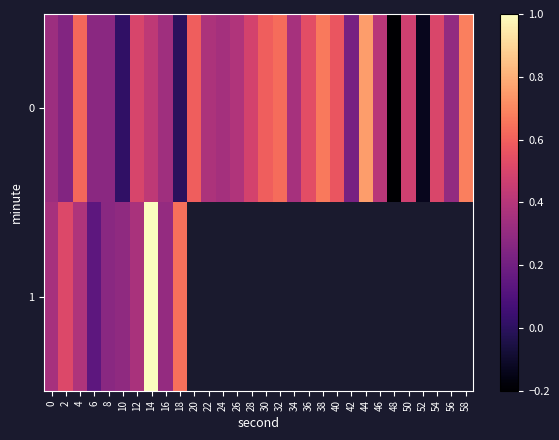

How many data points in 0 are above 0?

27